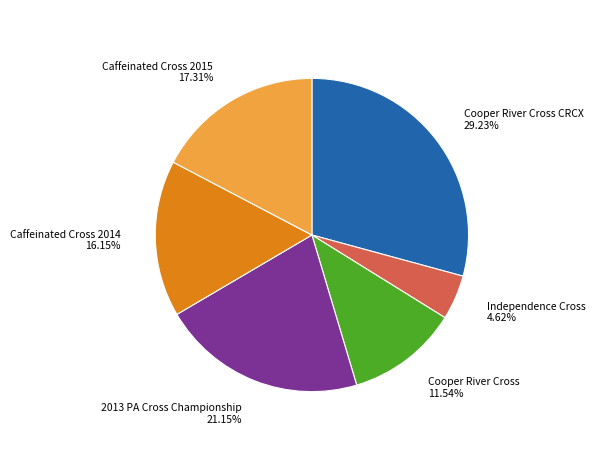

Which has a higher value, 2013 PA Cross Championship 21.15% or Caffeinated Cross 2014 16.15%?

2013 PA Cross Championship 21.15%